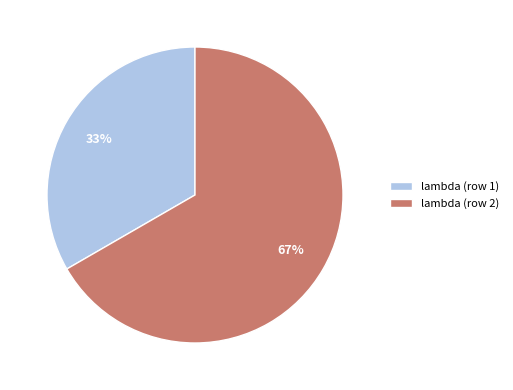

Which slice represents more than half of the pie?

lambda (row 2)